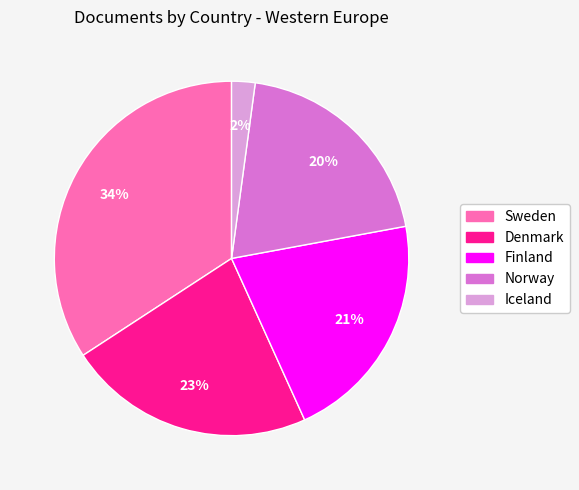

Which slice is the largest?

Sweden